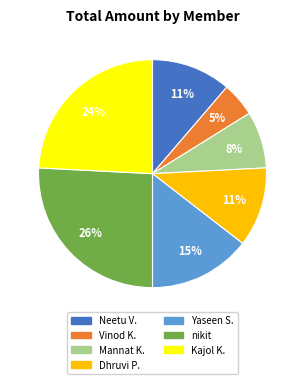

Is there a majority slice in this chart?

No